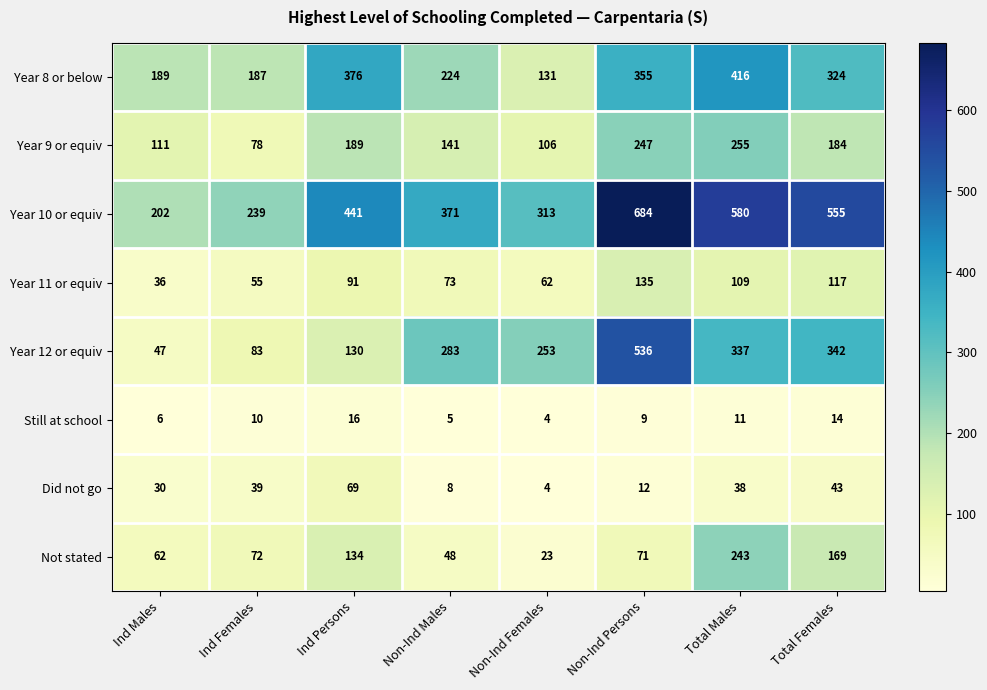

What is the total value across all series at Non-Ind Persons?

2049